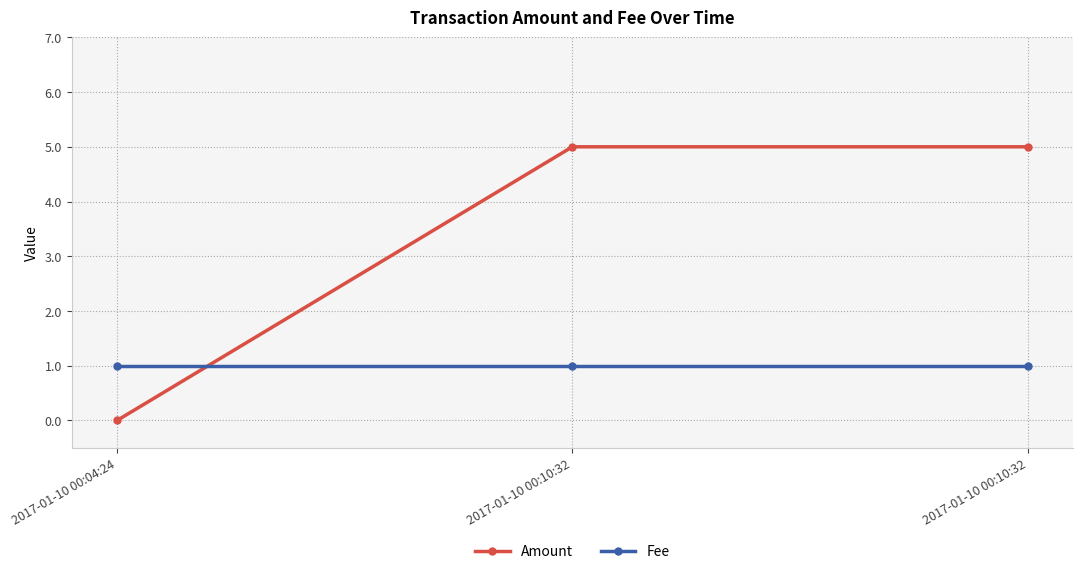

True or false: Fee has a value of 0 at 2017-01-10 00:10:32.

False